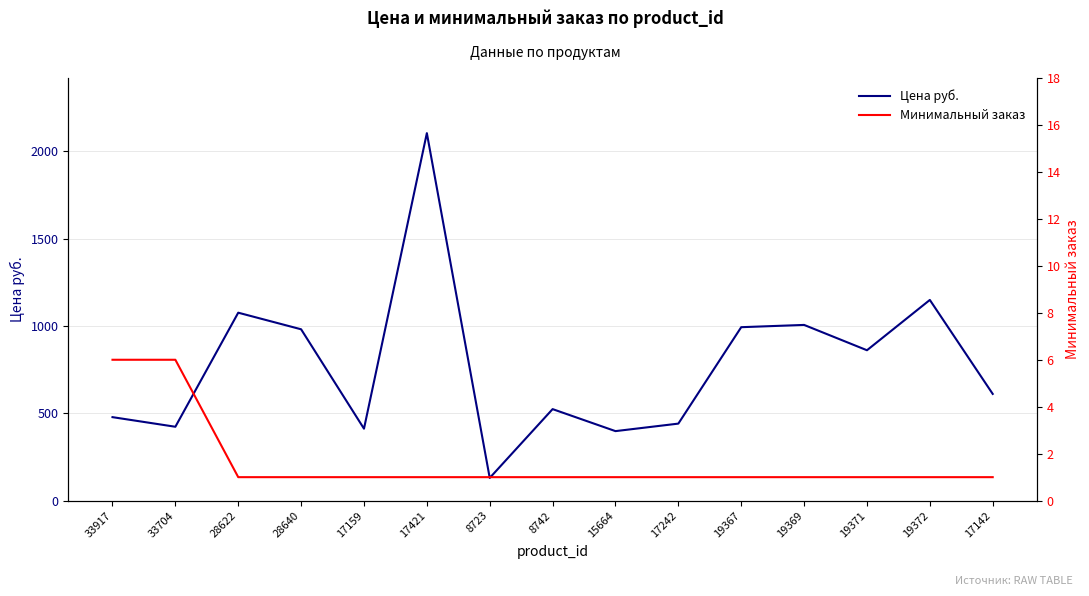

True or false: Минимальный заказ and Цена руб. intersect in this chart.

False